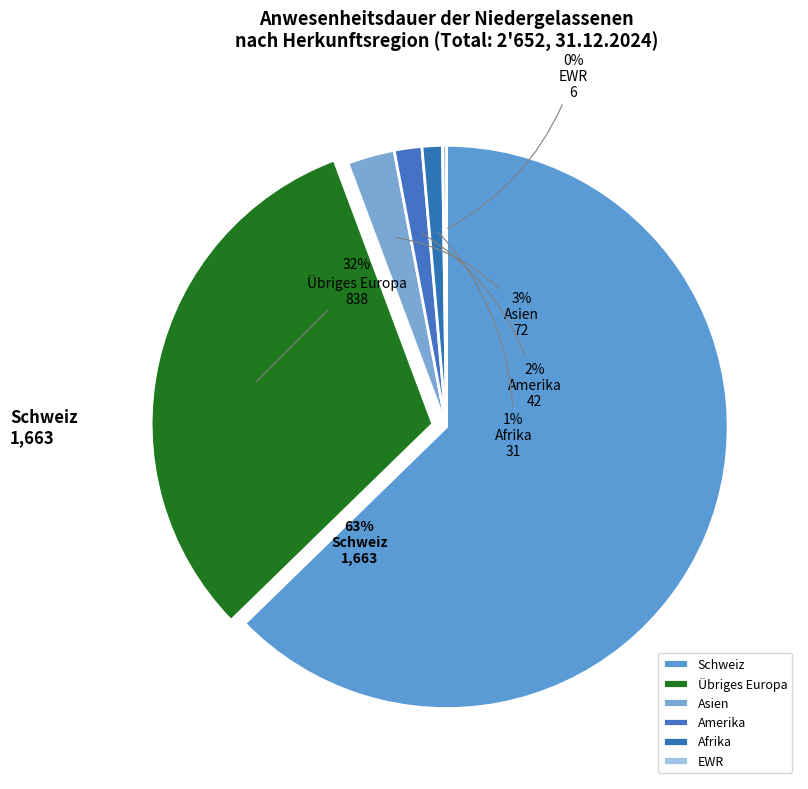

What percentage is the Amerika slice, to the nearest percent?

2%